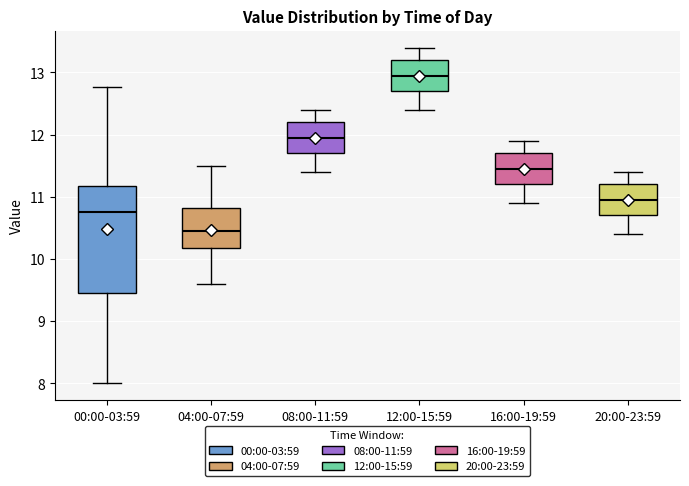

Where is the upper edge of the box for 04:00-07:59 on the y-axis? The values are not printed on the chart, so give them approximately, as read against the axis.

10.8